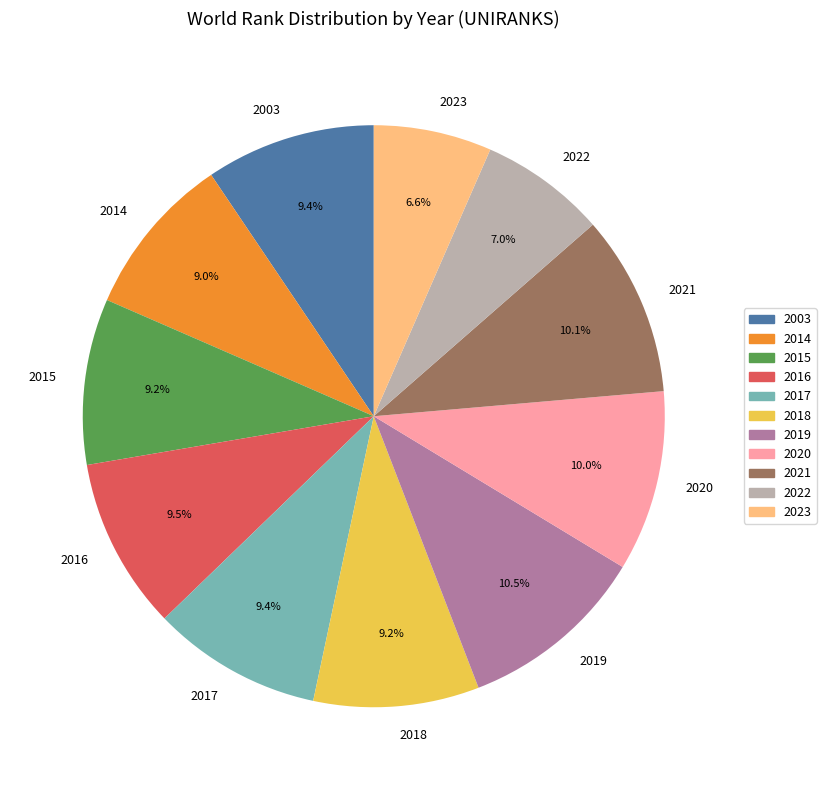

Approximately how many times larger is the value at 2018 compared to 2022?

1.3